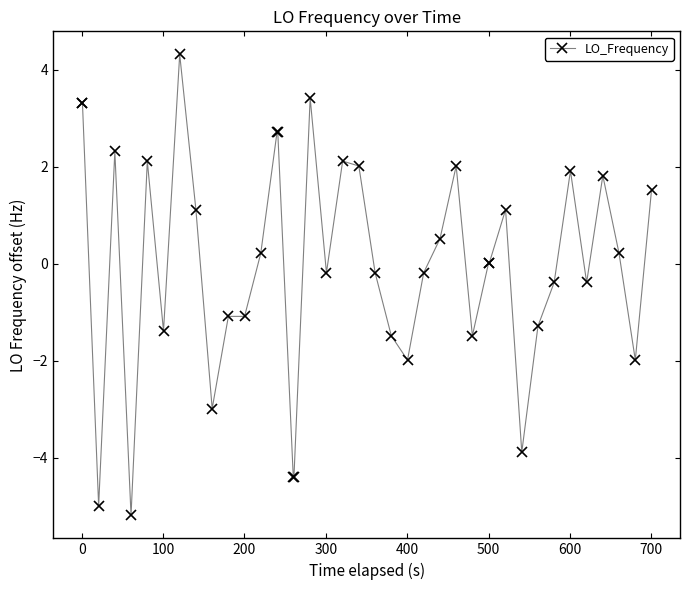

Does the chart display data point markers on the line(s)?

Yes